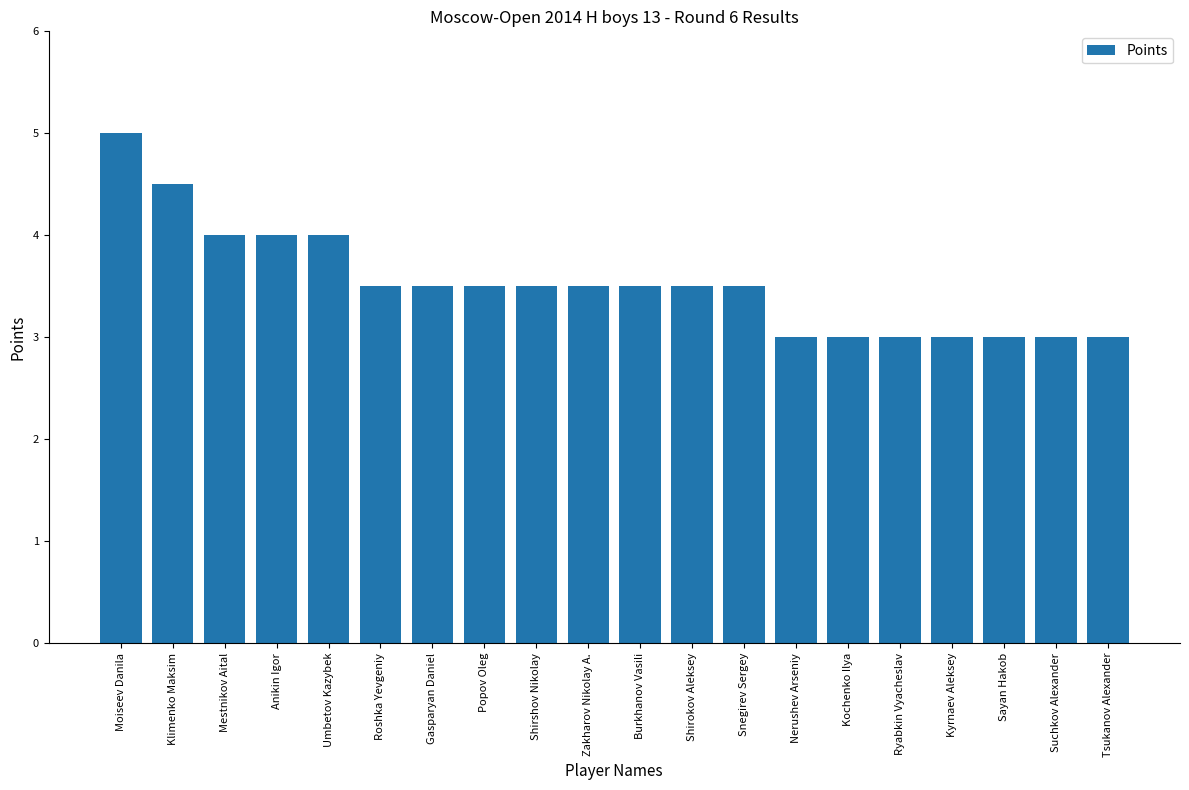

Reading left to right, list all the values displayed in this chart.

5.0	4.5	4.0	4.0	4.0	3.5	3.5	3.5	3.5	3.5	3.5	3.5	3.5	3.0	3.0	3.0	3.0	3.0	3.0	3.0